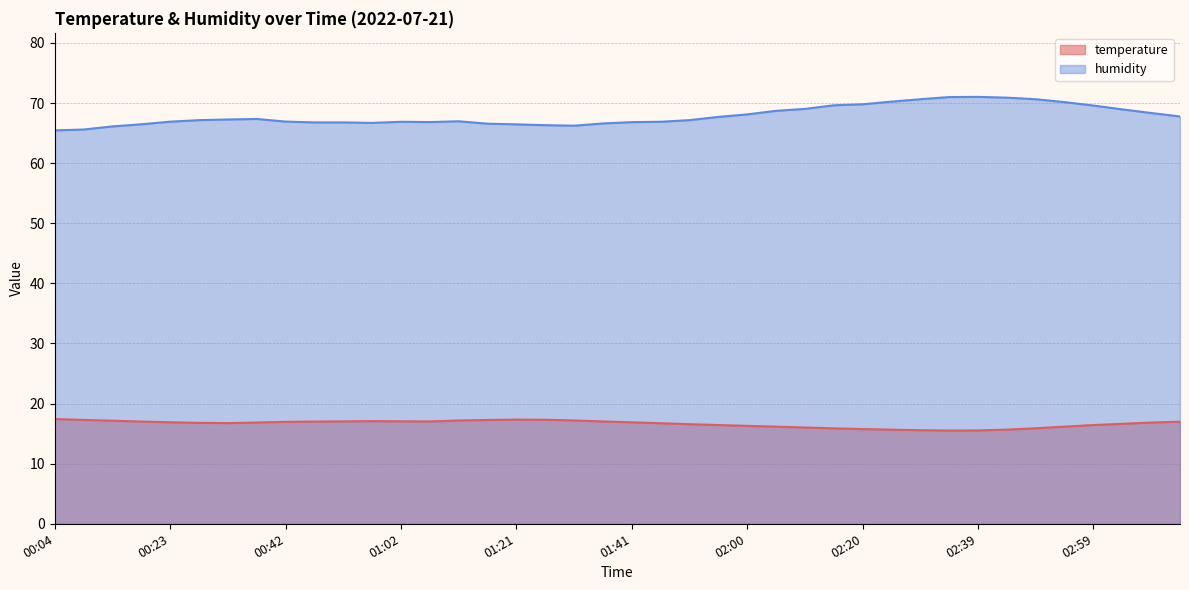

How many values in the humidity series are below 67?

19